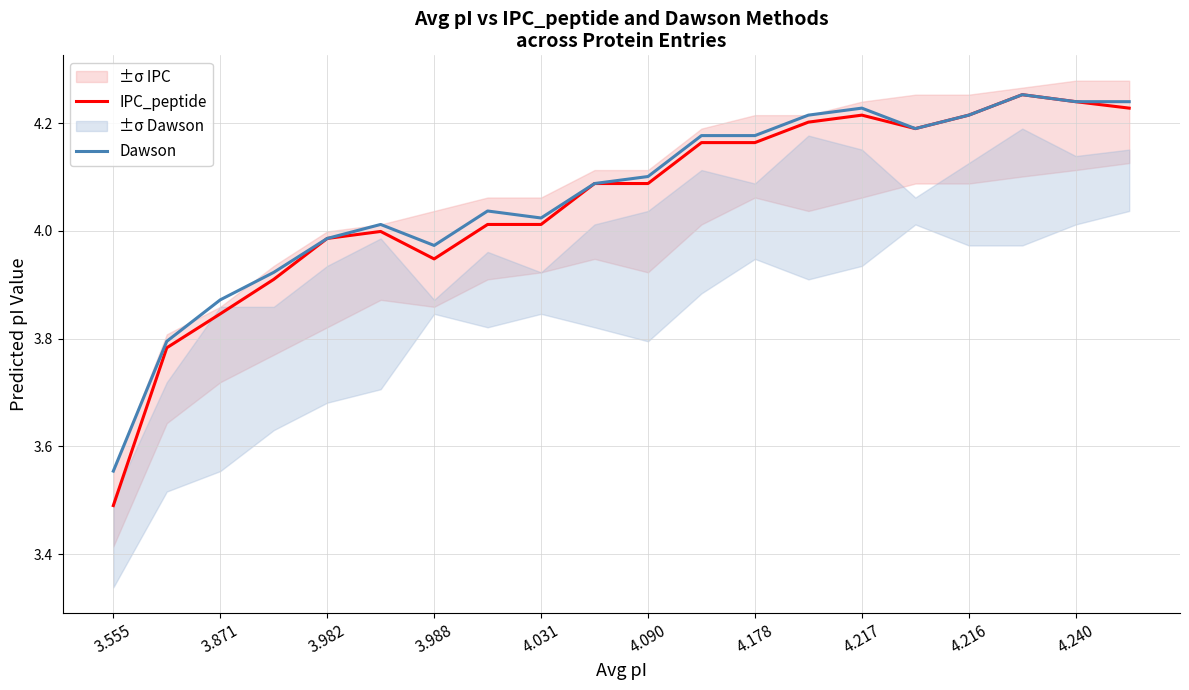

True or false: IPC_peptide has a value of 2.1 at 4.216.

False